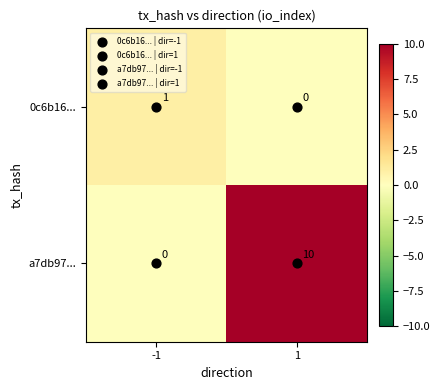

What is the total value across all series at -1?

1